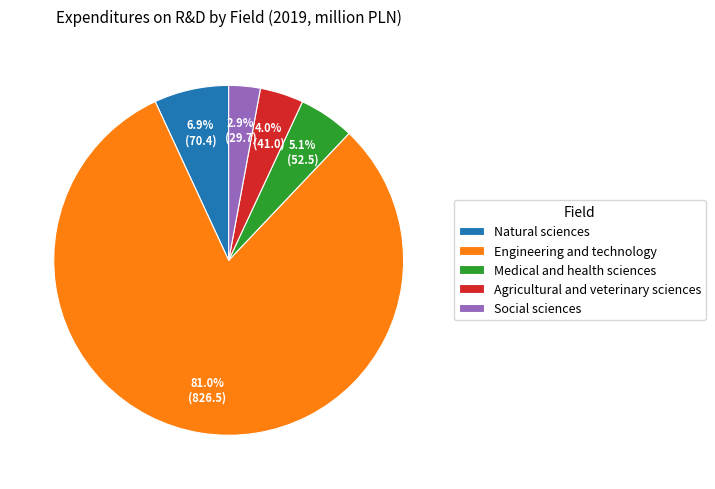

Combined, what portion of the pie is Natural sciences and Social sciences?

9.8%